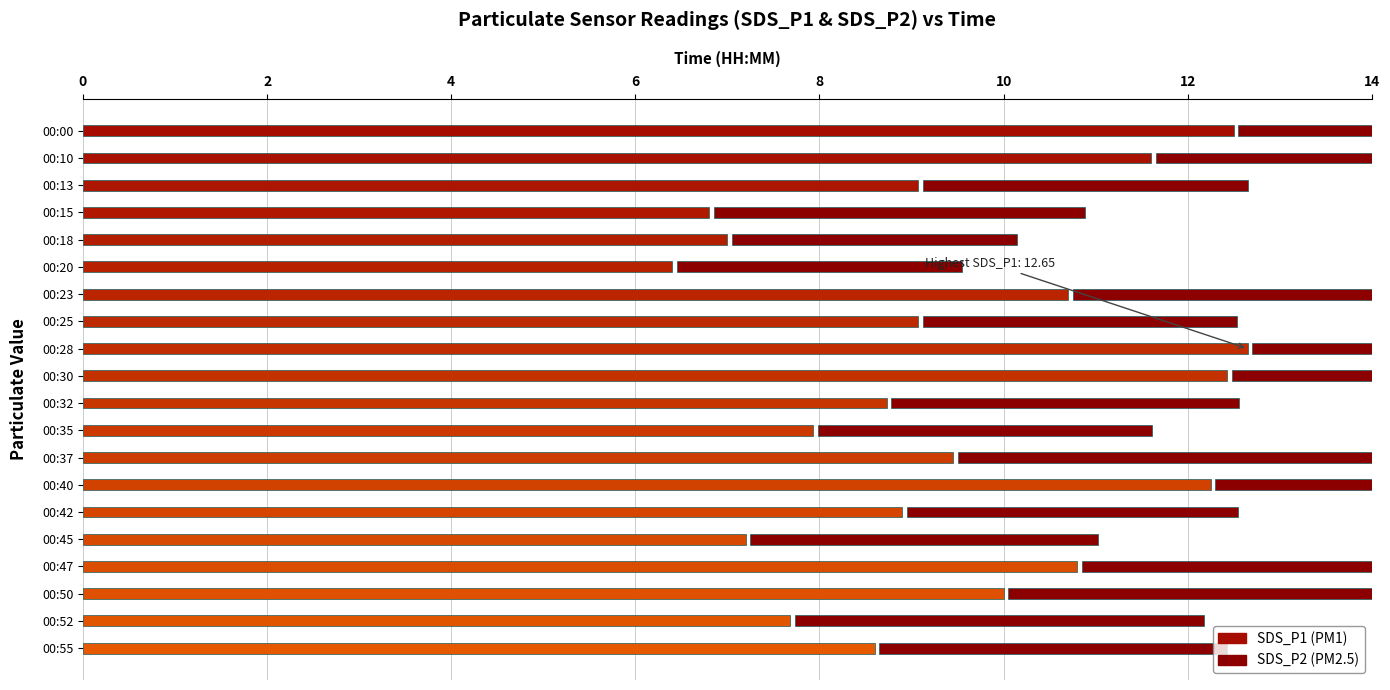

Are the bars horizontal?

Yes